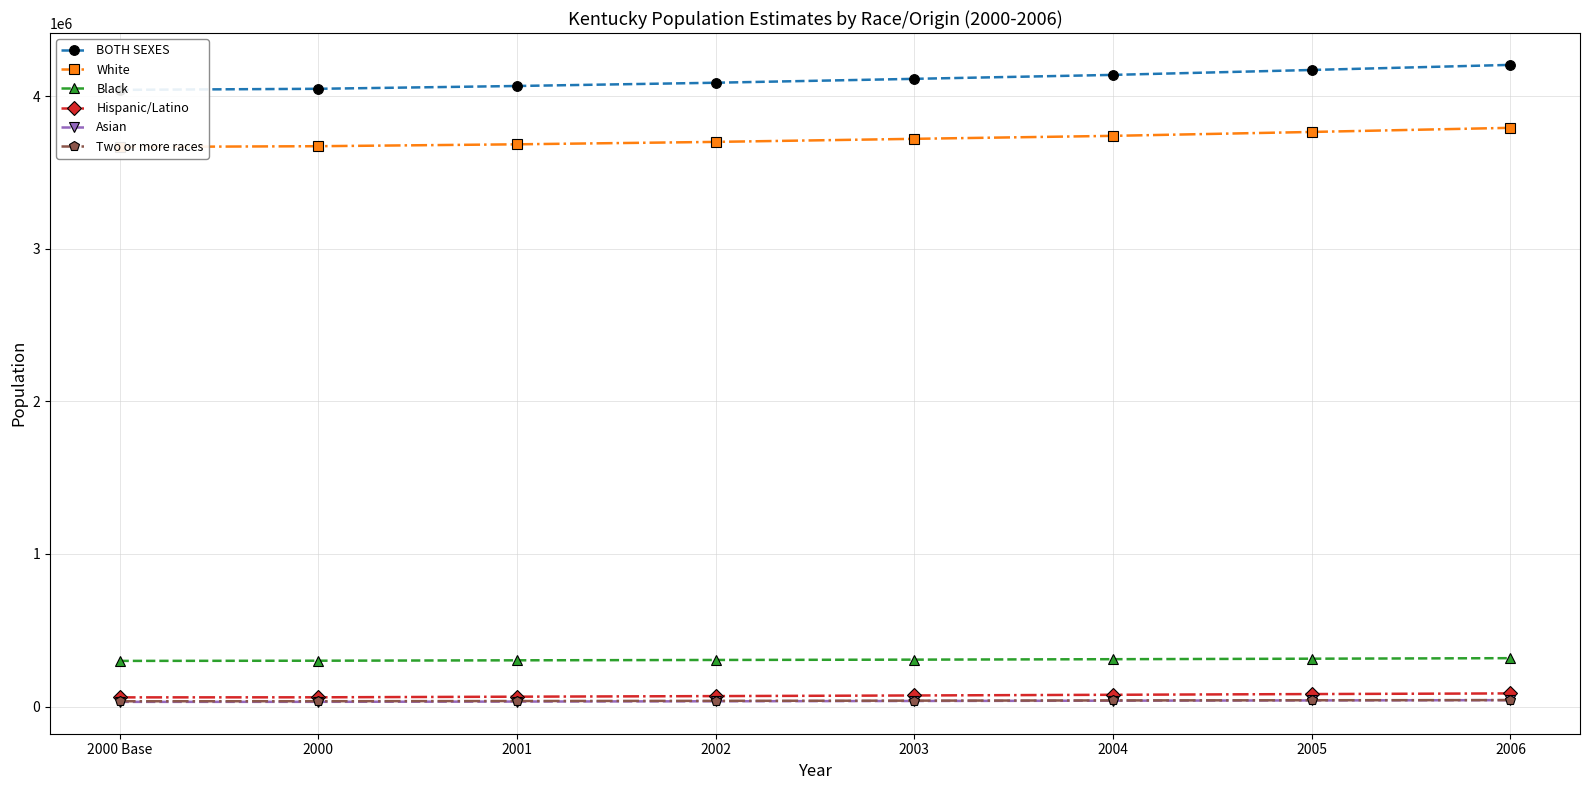

Reading left to right, list all the values displayed in this chart.

BOTH SEXES: 4042285	4049260	4067643	4088977	4114489	4140427	4172608	4206074
White: 3667897	3672936	3685330	3701187	3721279	3740800	3766359	3793438
Black: 299005	300276	302899	305193	307332	310209	313468	316945
Hispanic/Latino: 59951	60393	64457	68327	72434	76947	81653	85938
Asian: 30461	30790	32465	34426	36302	38258	40042	41752
Two or more races: 34360	34655	36000	37171	38557	39920	41120	42186